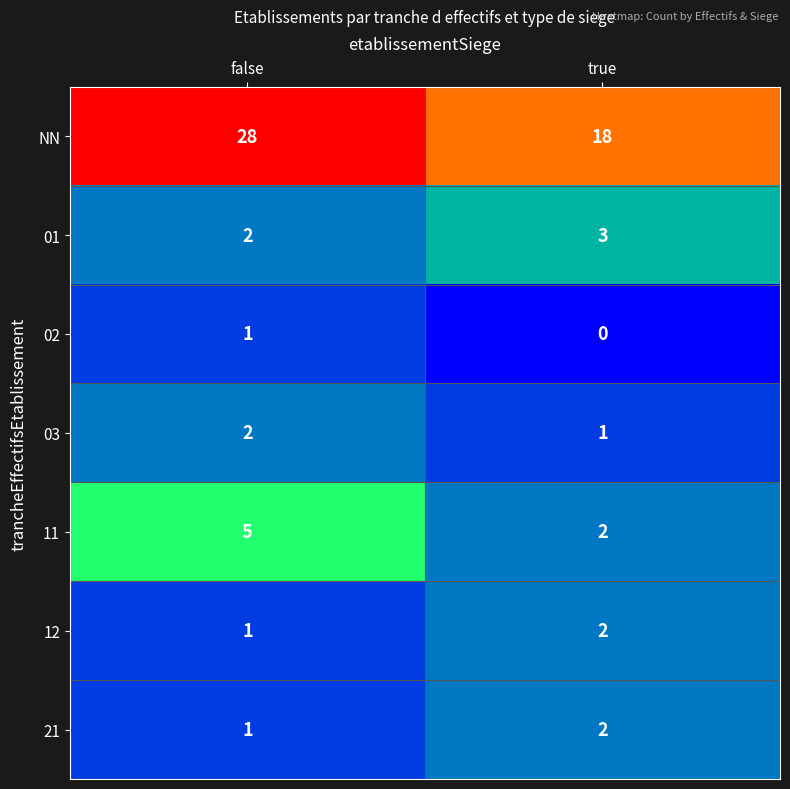

Which series has the largest total across all categories?

NN